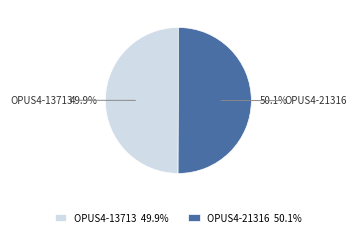

Is it true that OPUS4-21316 is 50% of the pie?

True